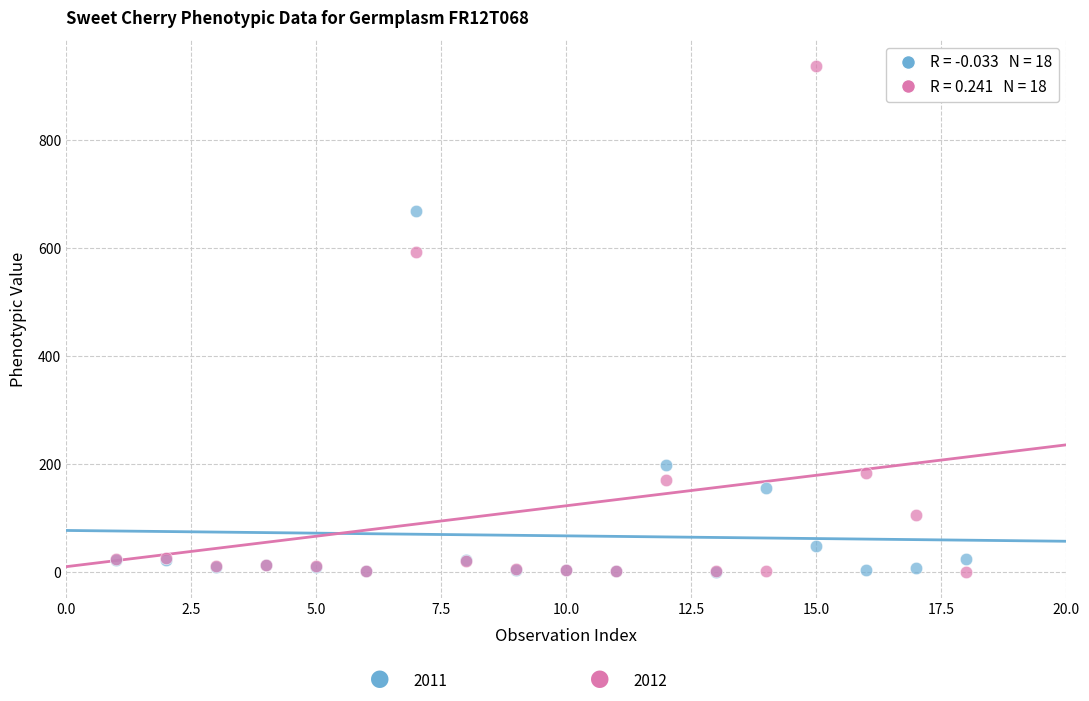

Across all series, what Y value is closest to 468?

591.4